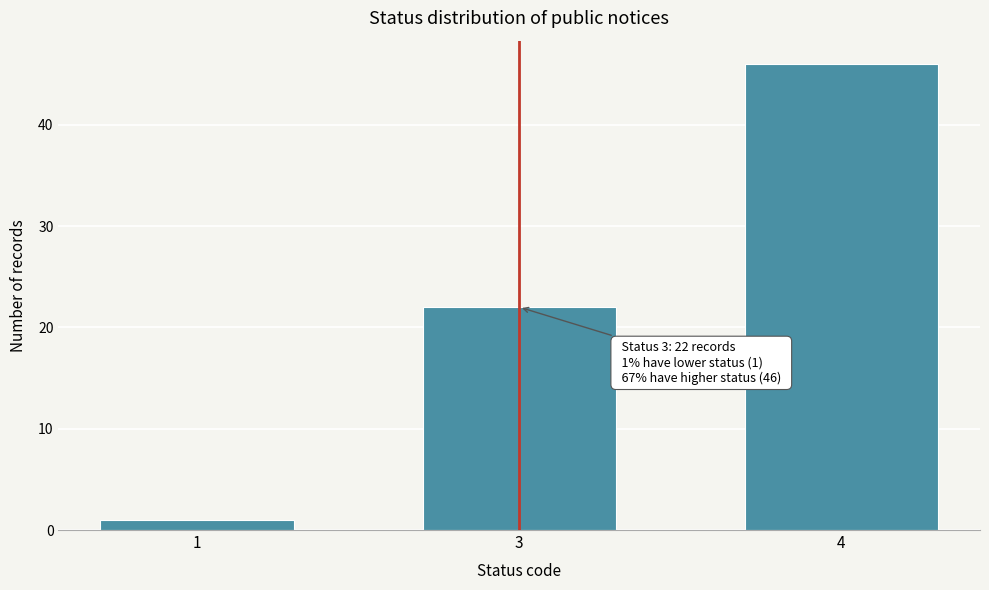

Reading left to right, list all the values displayed in this chart.

1=1	3=22	4=46